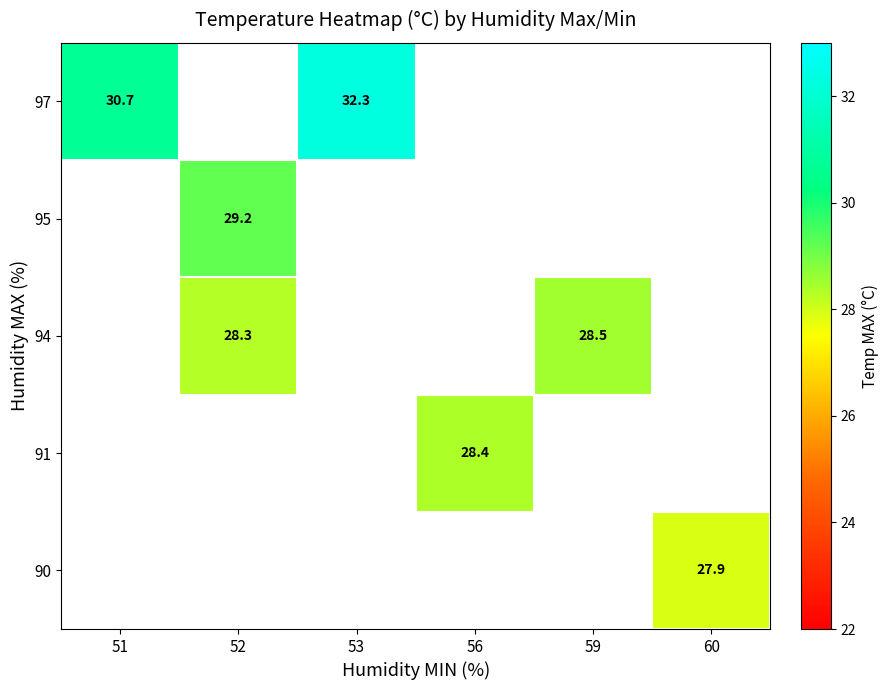

Rank the series by their average value, from highest to lowest.

90, 91, 94, 95, 97